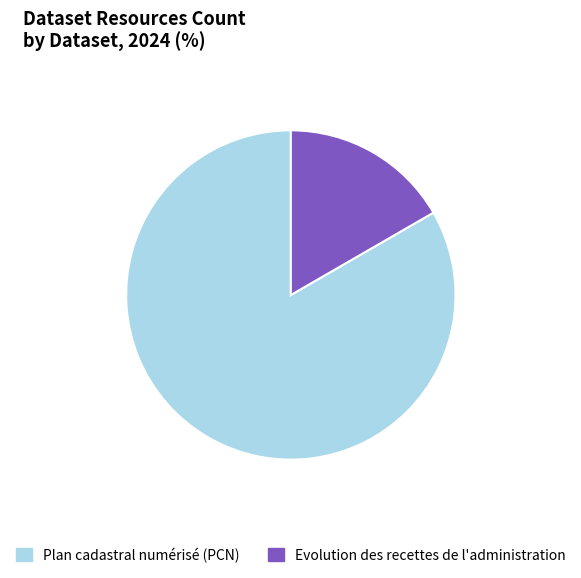

Rank the categories by value from highest to lowest.

Plan cadastral numérisé (PCN), Evolution des recettes de l'administration